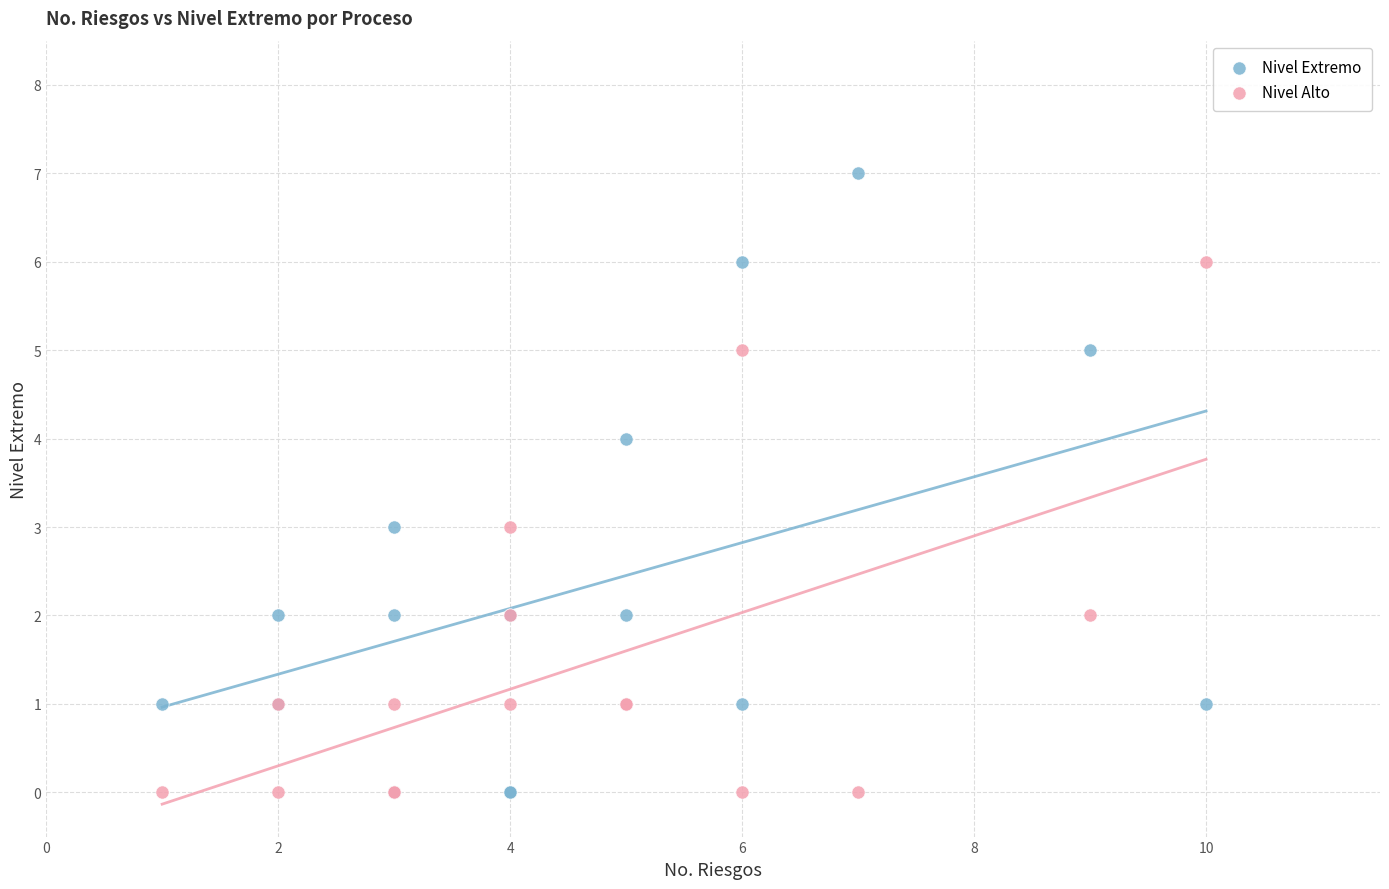

What is the X range (max minus min) for the scatter plot?

9